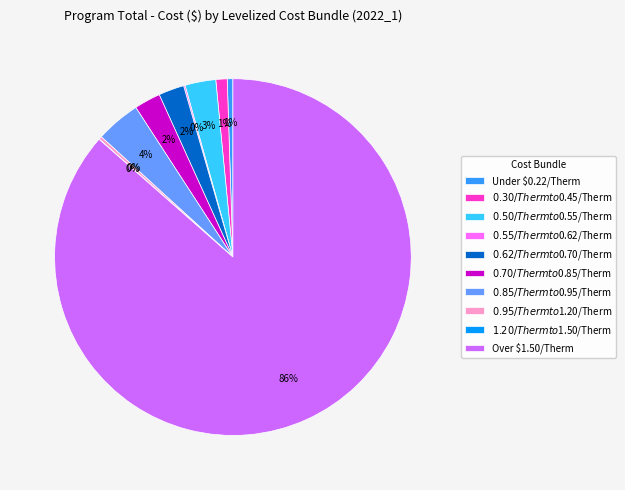

The Under $0.22/Therm slice represents 1% of the pie. True or false?

True